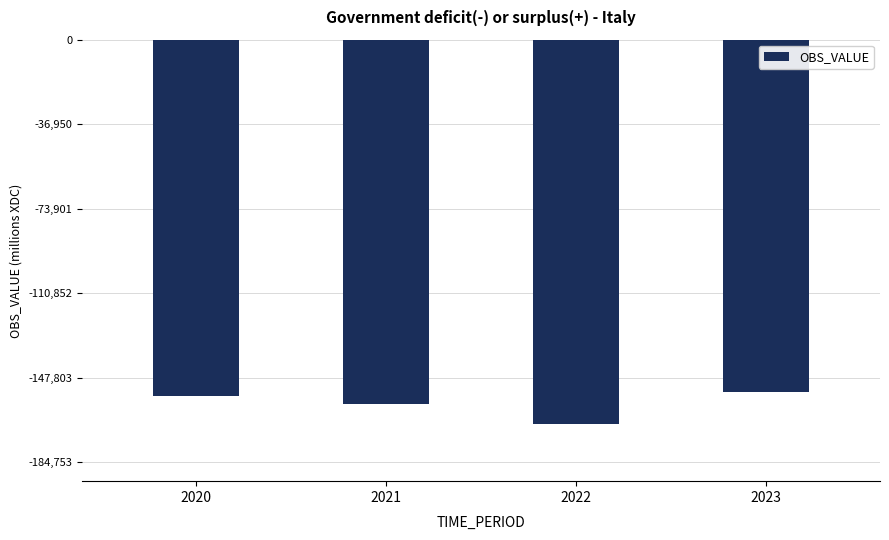

How many bars are there in total?

4